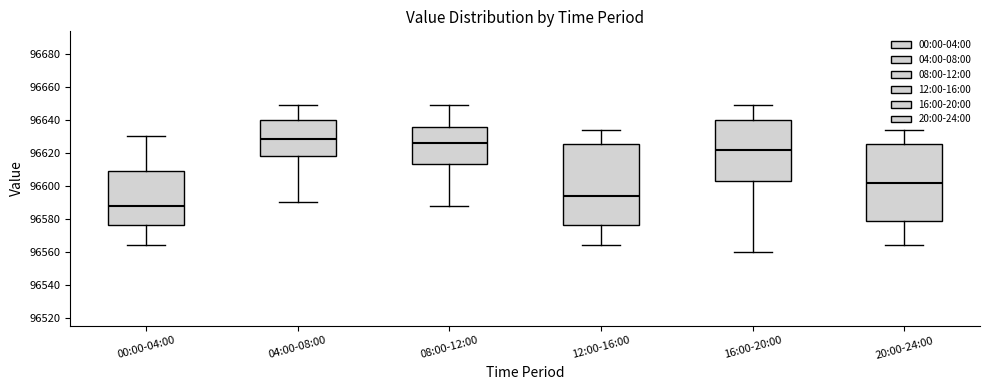

Reading left to right, read every box against the y-axis: the position of its median line, the range the box covers, and the ends of its whiskers. The values are not printed on the chart, so give them approximately, as read against the axis.

00:00-04:00: median 96588, box 96576 to 96610, whiskers 96564 to 96630
04:00-08:00: median 96628, box 96618 to 96640, whiskers 96590 to 96650
08:00-12:00: median 96626, box 96614 to 96636, whiskers 96588 to 96650
12:00-16:00: median 96594, box 96576 to 96626, whiskers 96564 to 96634
16:00-20:00: median 96622, box 96604 to 96640, whiskers 96560 to 96650
20:00-24:00: median 96602, box 96580 to 96626, whiskers 96564 to 96634